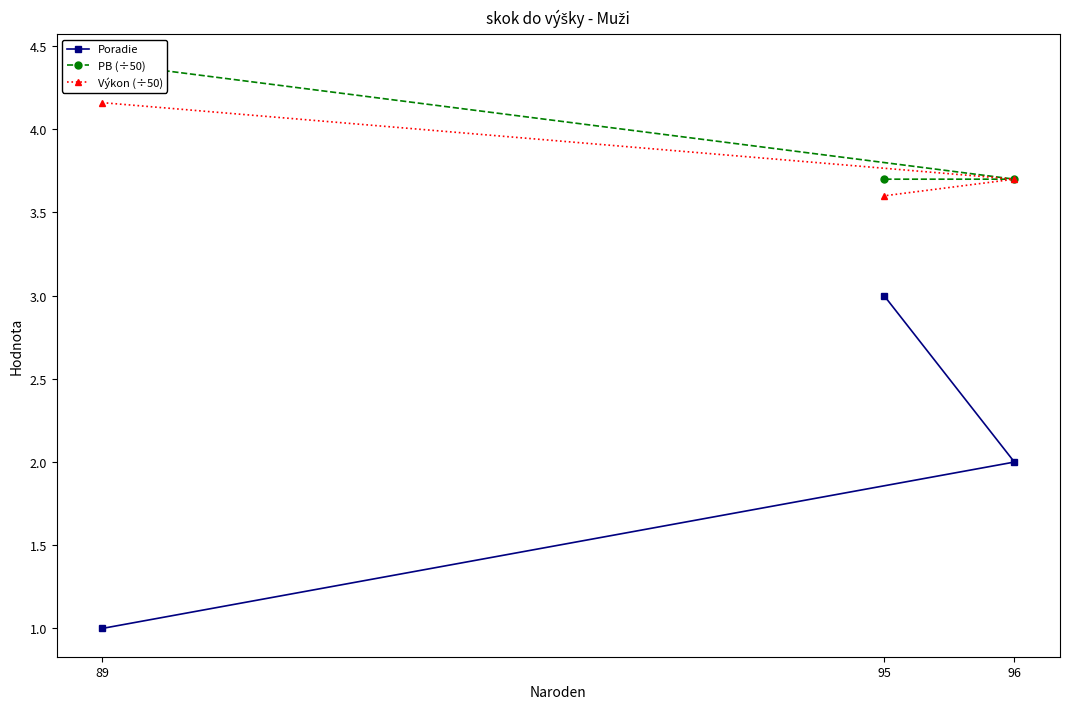

Reading left to right, what are all the values shown in this chart?

Poradie: 89=1.0	96=2.0	95=3.0
PB (÷50): 89=4.4	96=3.7	95=3.7
Výkon (÷50): 89=4.2	96=3.7	95=3.6